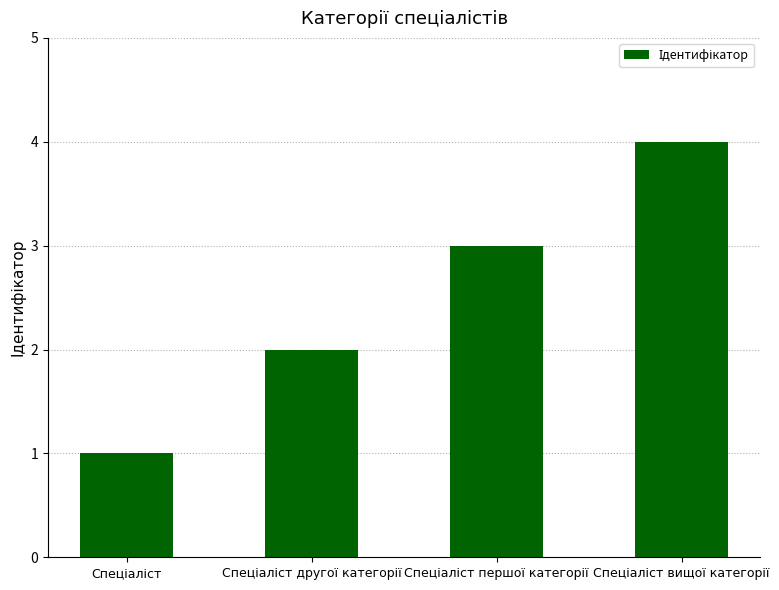

What is the difference between the maximum and minimum values?

3